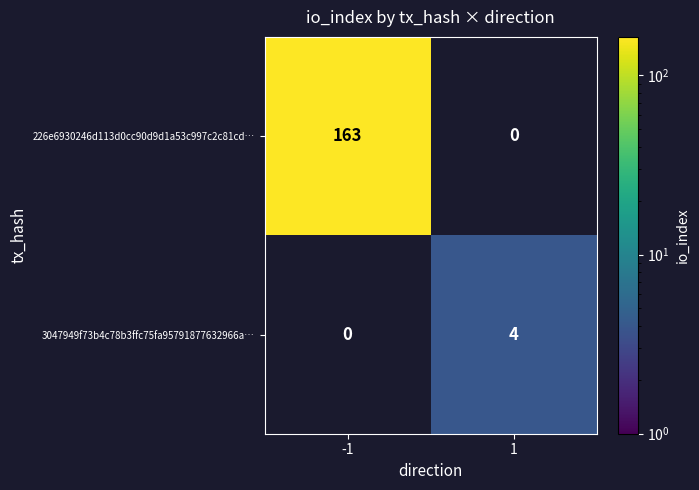

The value of 3047949f73b4c78b3ffc75fa95791877632966a… at 1 is 6. True or false?

False